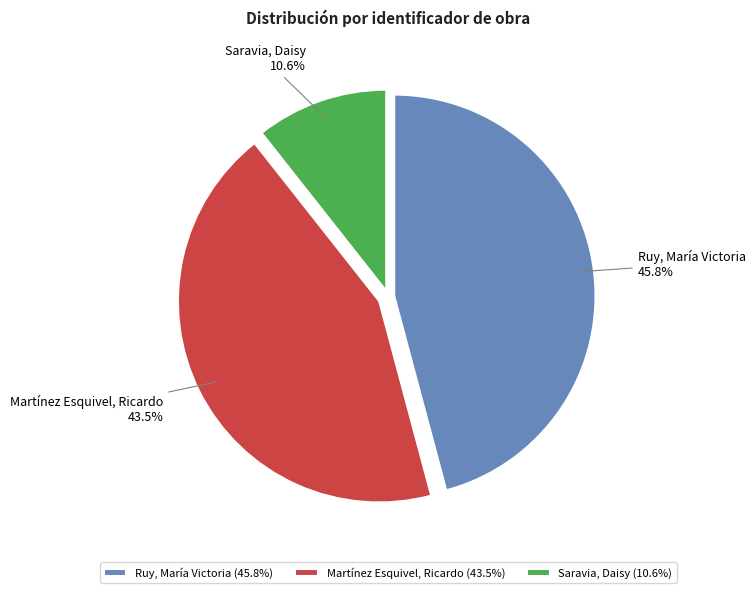

The Ruy, María Victoria slice represents 41% of the pie. True or false?

False